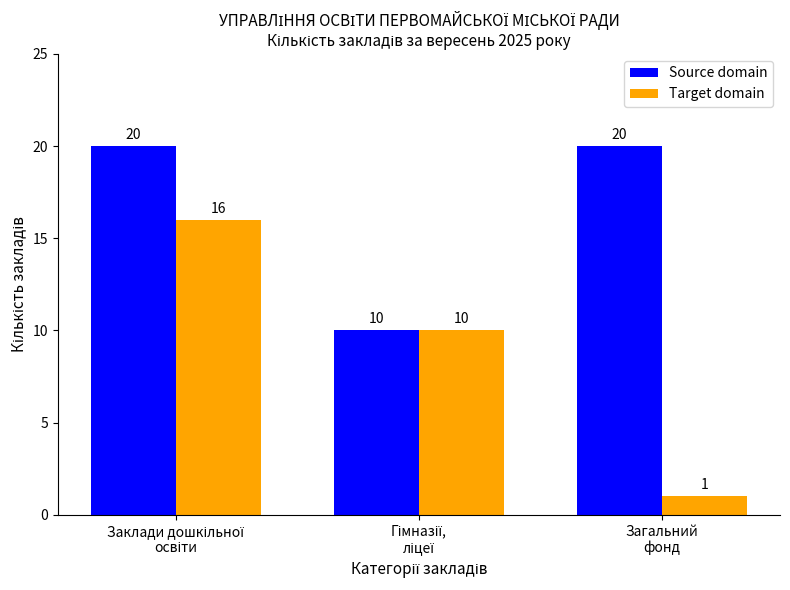

What are all the series names shown in the legend?

Source domain, Target domain